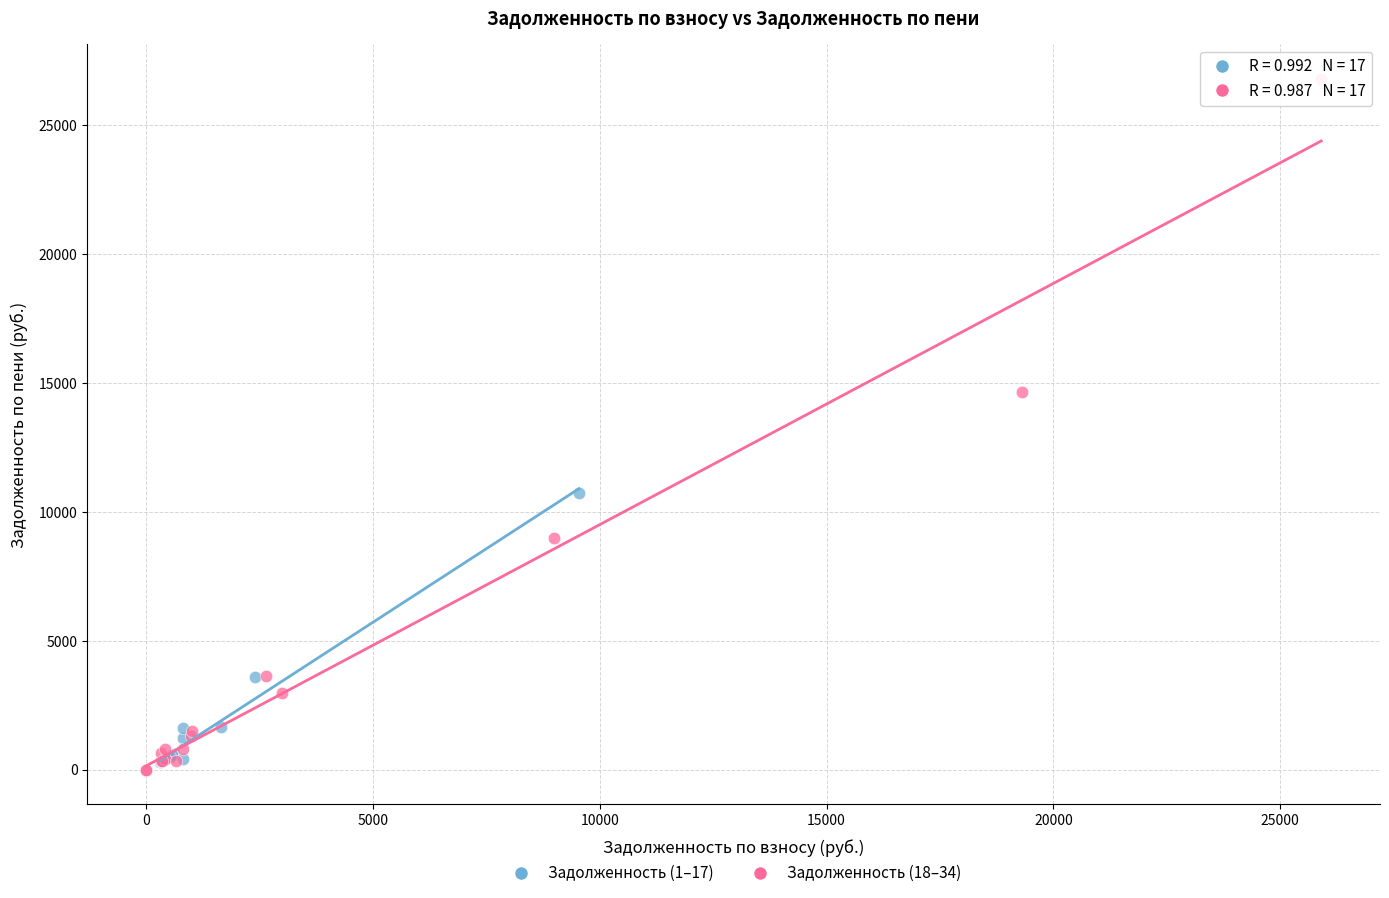

Which series contains the highest Y value?

Задолженность (18–34)